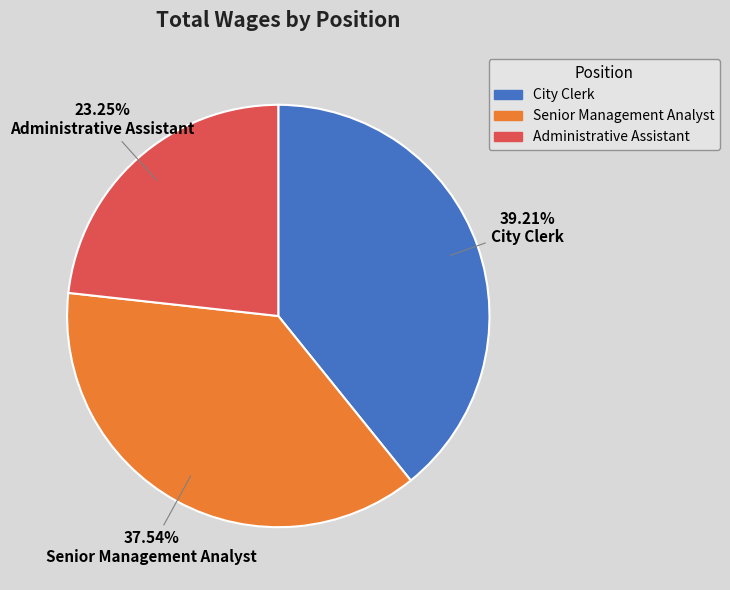

Does Administrative Assistant account for over 50% of the chart?

No